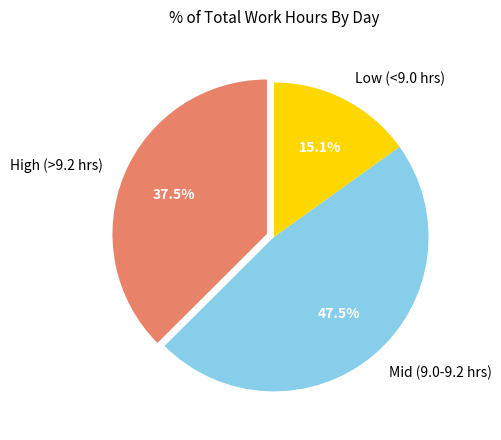

Is High (>9.2 hrs) the majority of the pie?

No